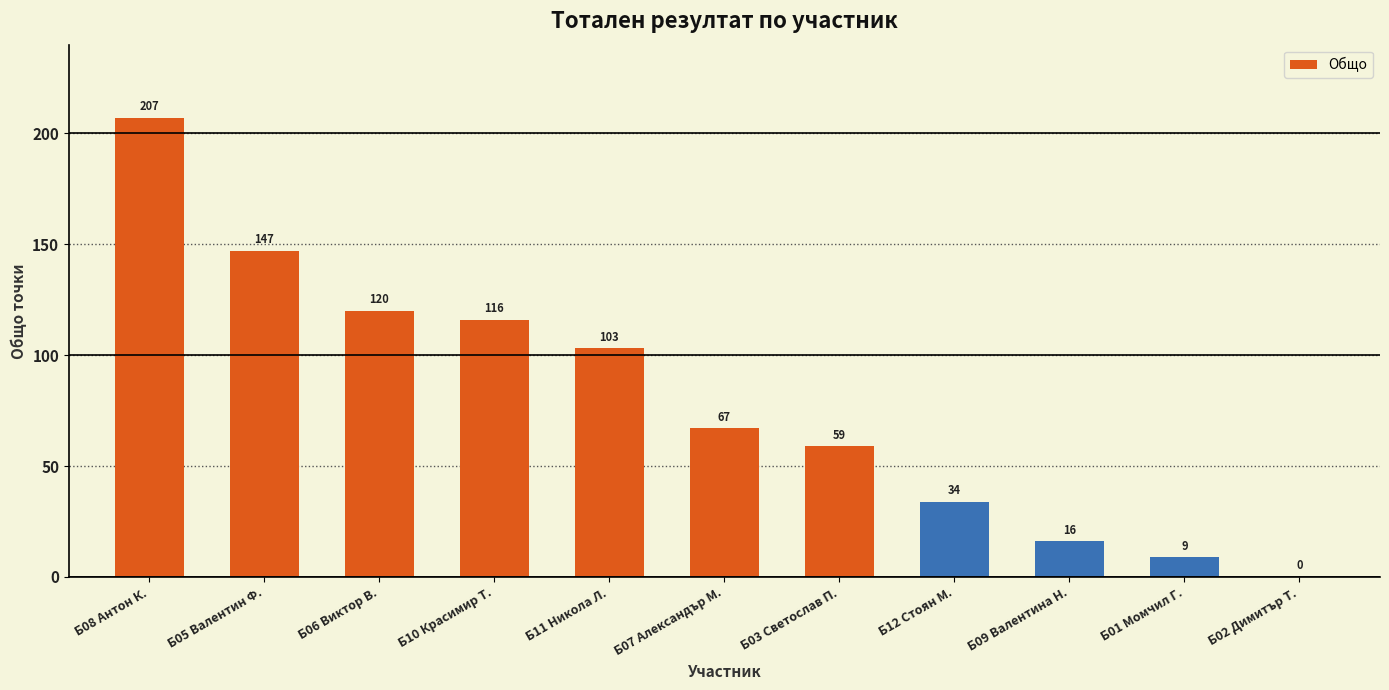

Reading left to right, transcribe all the data shown in this chart.

207	147	120	116	103	67	59	34	16	9	0